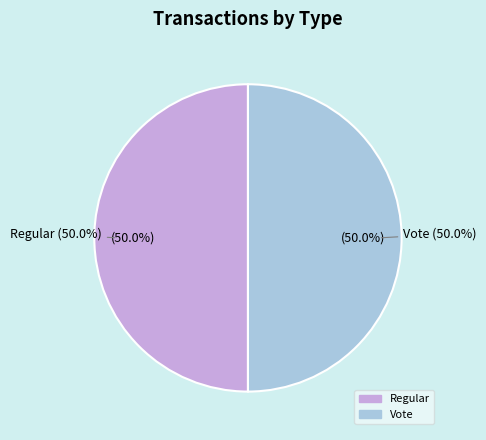

Which category has the biggest portion of the pie?

Vote